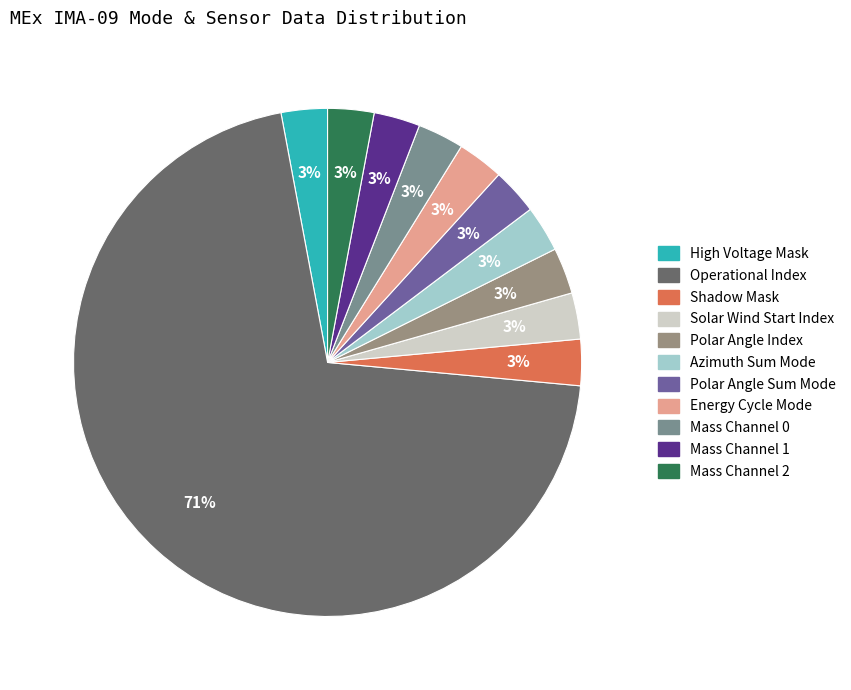

How many slices are in this pie chart?

11